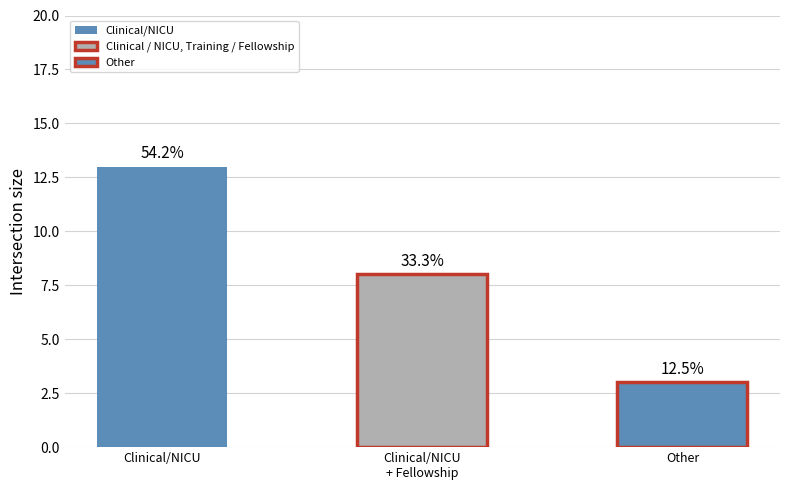

What is the change in value from Clinical/NICU to Other?

-10